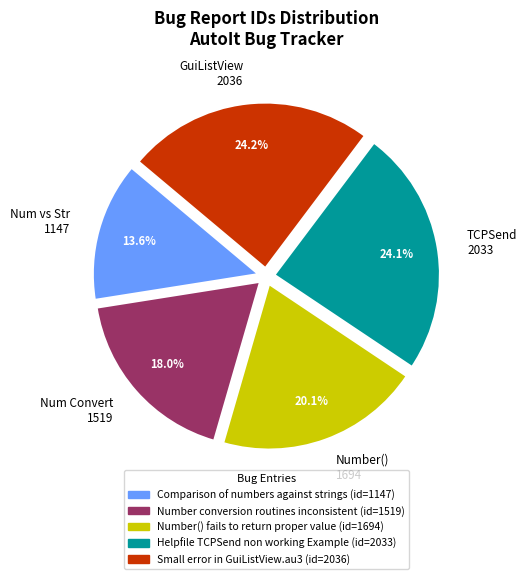

Count the number of slices in the pie.

5